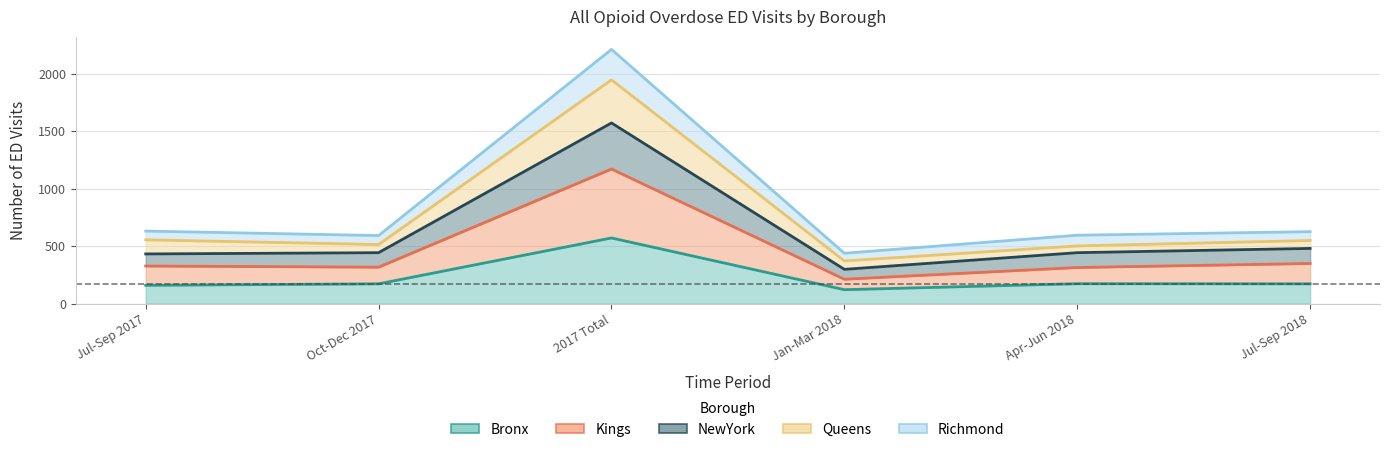

Where does the Queens series first go above 549?

Jul-Sep 2017